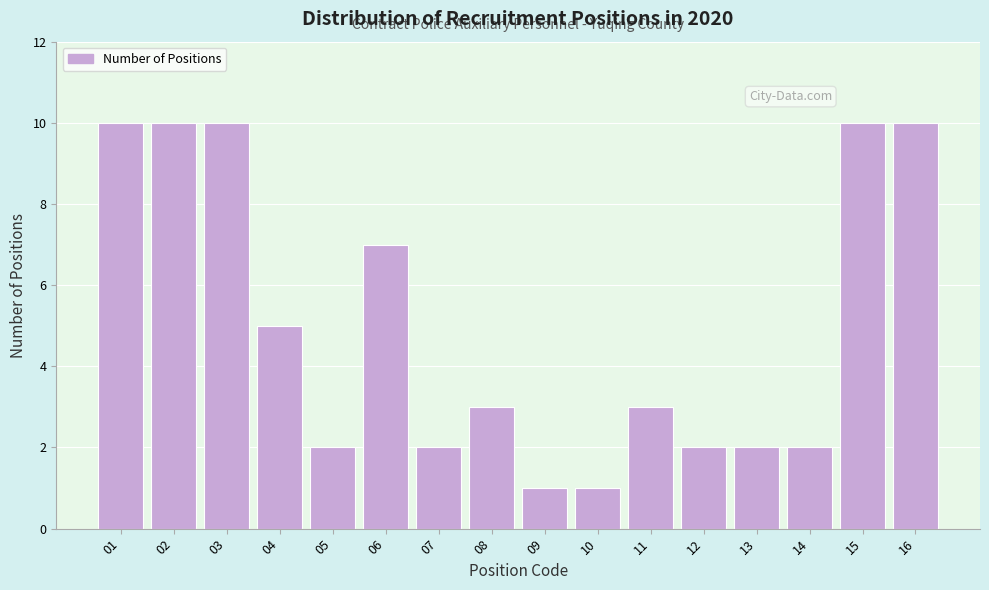

Reading right to left, list all the values displayed in this chart.

16=10	15=10	14=2	13=2	12=2	11=3	10=1	09=1	08=3	07=2	06=7	05=2	04=5	03=10	02=10	01=10